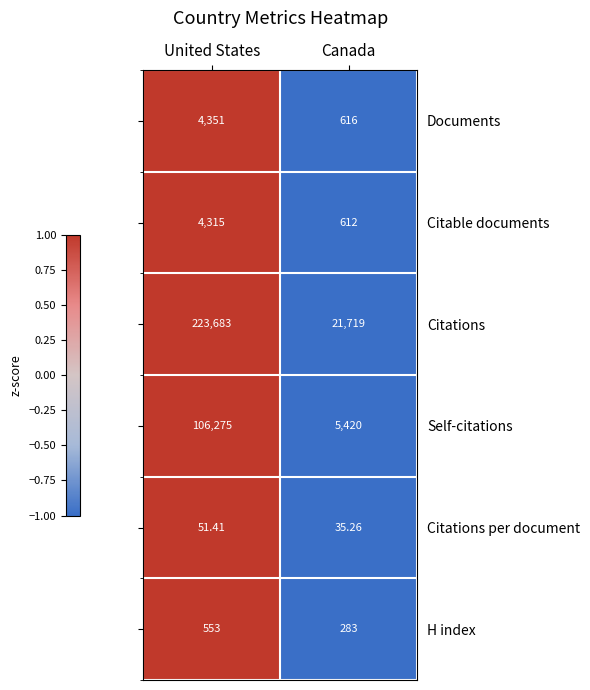

At which category is the sum across all series the highest?

United States